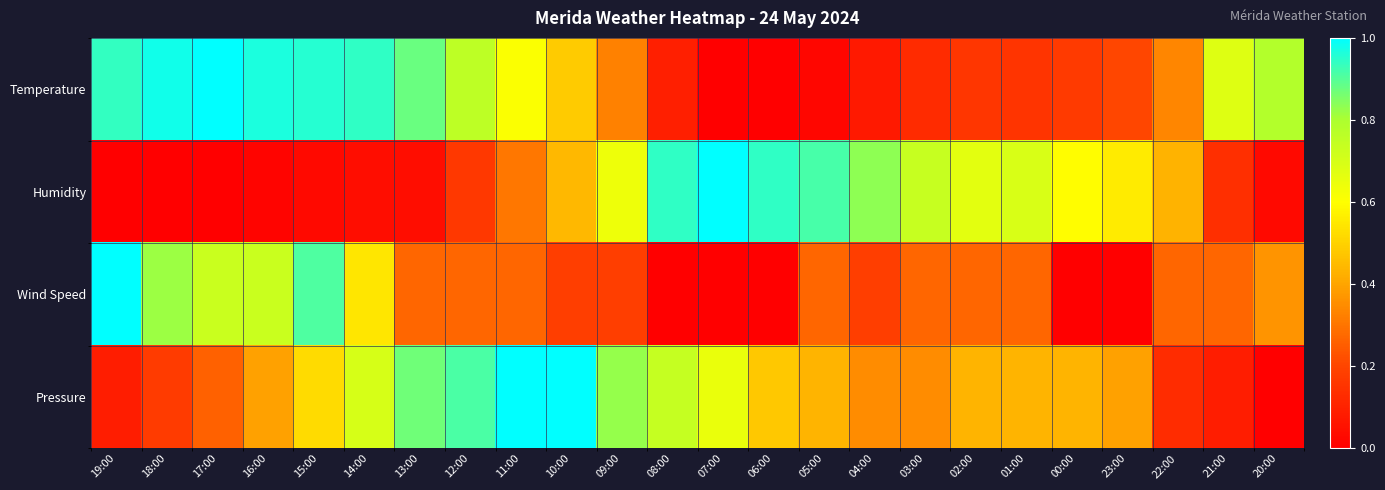

At 02:00, list the series in order from smallest to largest.

Temperature, Wind Speed, Pressure, Humidity